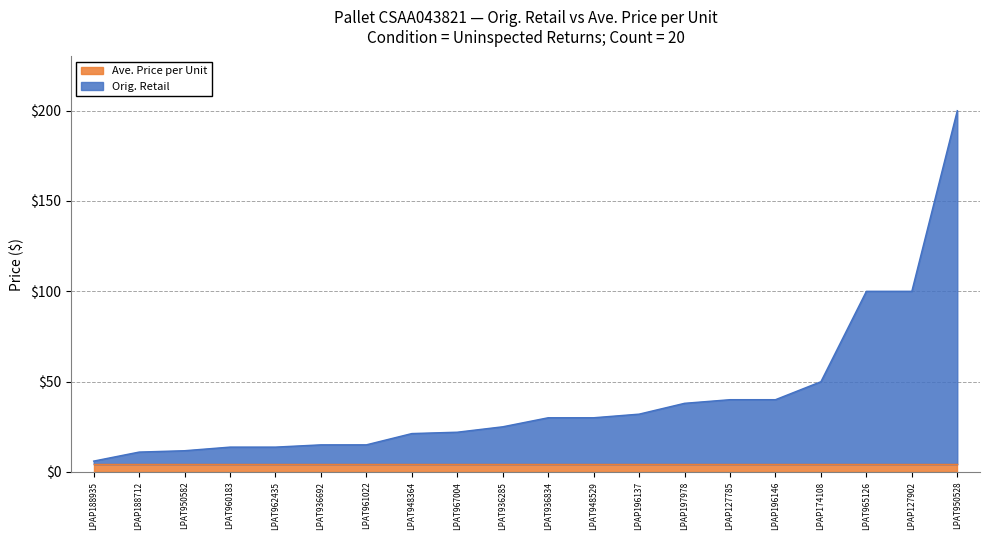

Rank the series by their average value, from lowest to highest.

Ave. Price per Unit, Orig. Retail